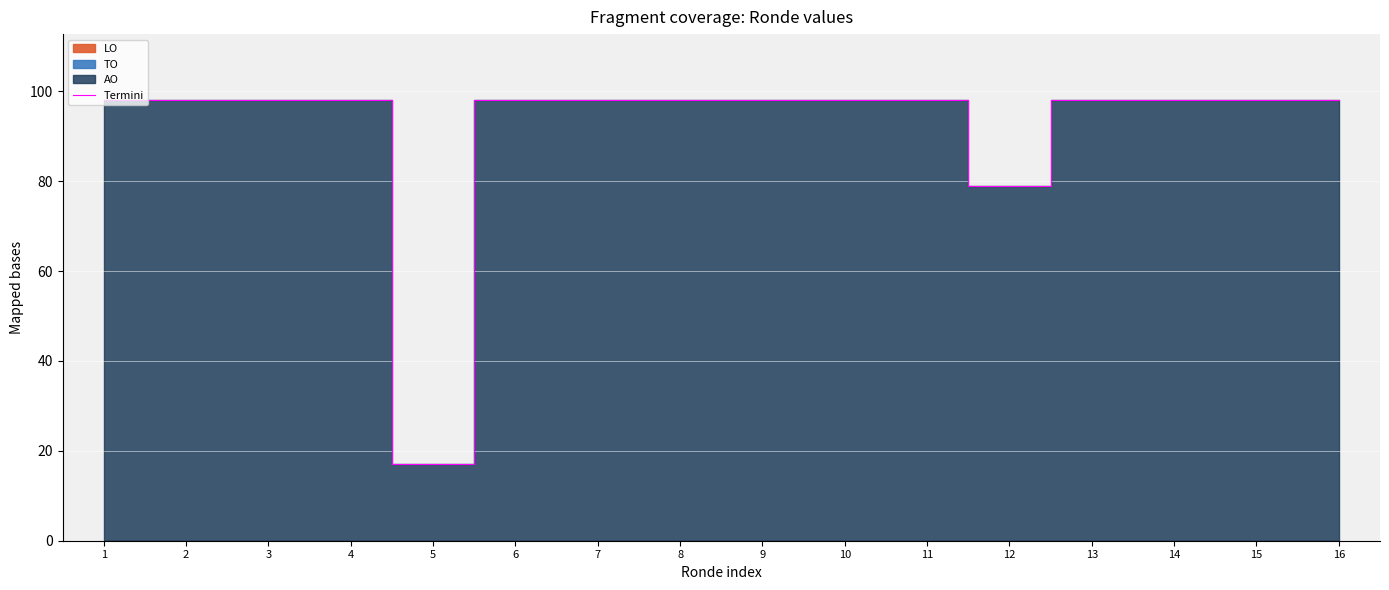

Reading left to right, list all the values displayed in this chart.

98	98	98	98	17	98	98	98	98	98	98	79	98	98	98	98